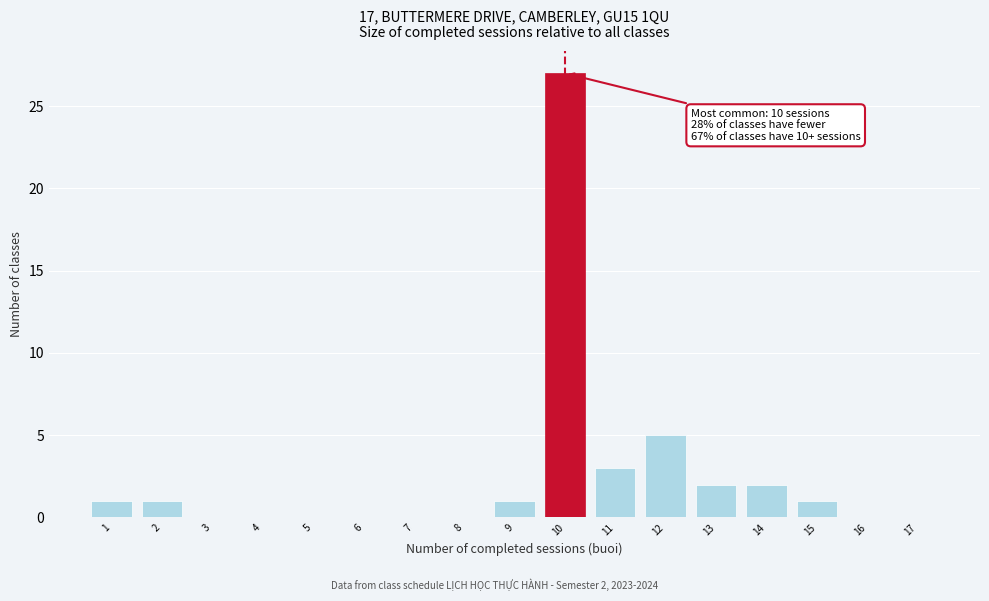

Reading left to right, extract all data points from this chart.

1=1	2=1	3=0	4=0	5=0	6=0	7=0	8=0	9=1	10=27	11=3	12=5	13=2	14=2	15=1	16=0	17=0